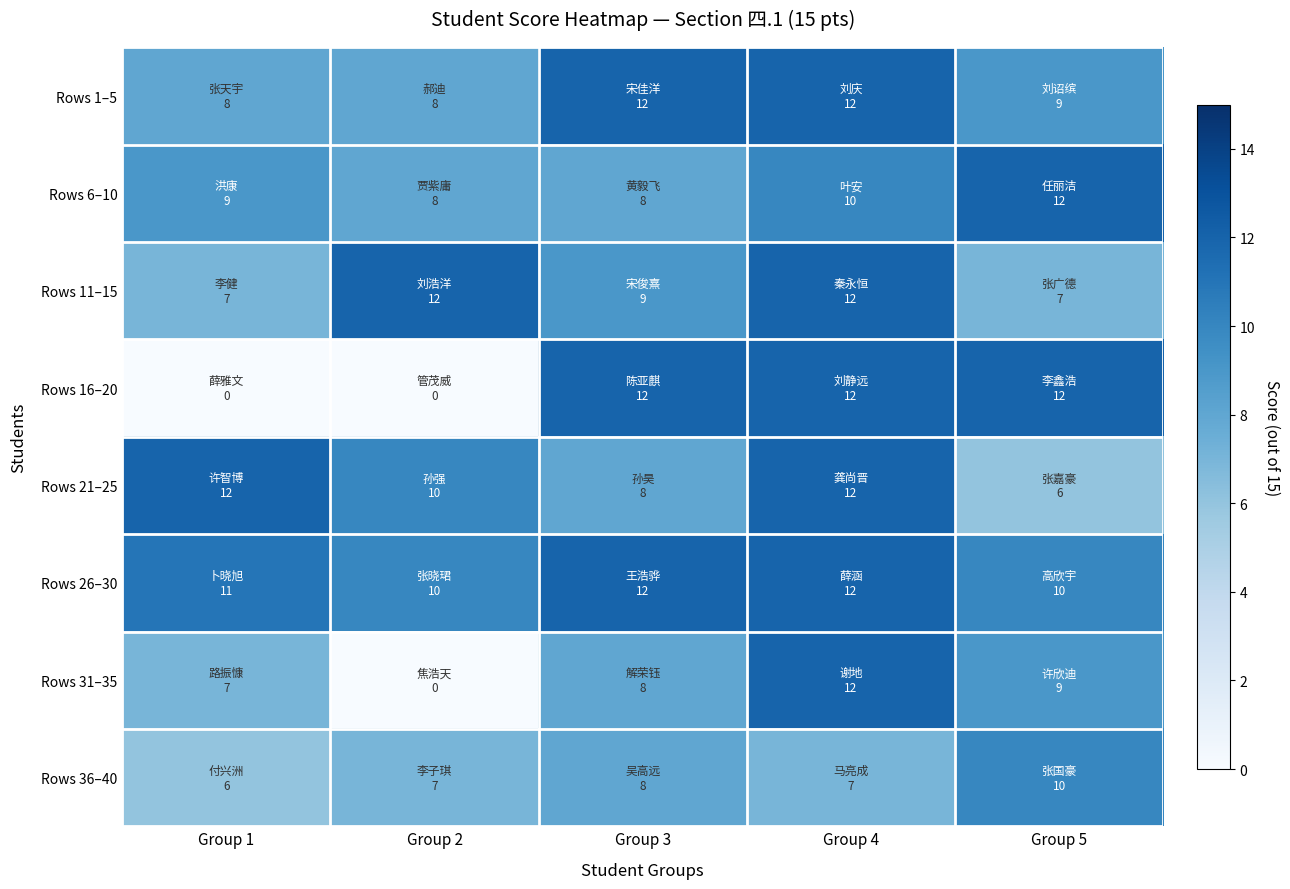

Reading right to left, extract all data points from this chart.

Rows 1–5: Group 5=9	Group 4=12	Group 3=12	Group 2=8	Group 1=8
Rows 6–10: Group 5=12	Group 4=10	Group 3=8	Group 2=8	Group 1=9
Rows 11–15: Group 5=7	Group 4=12	Group 3=9	Group 2=12	Group 1=7
Rows 16–20: Group 5=12	Group 4=12	Group 3=12	Group 2=0	Group 1=0
Rows 21–25: Group 5=6	Group 4=12	Group 3=8	Group 2=10	Group 1=12
Rows 26–30: Group 5=10	Group 4=12	Group 3=12	Group 2=10	Group 1=11
Rows 31–35: Group 5=9	Group 4=12	Group 3=8	Group 2=0	Group 1=7
Rows 36–40: Group 5=10	Group 4=7	Group 3=8	Group 2=7	Group 1=6